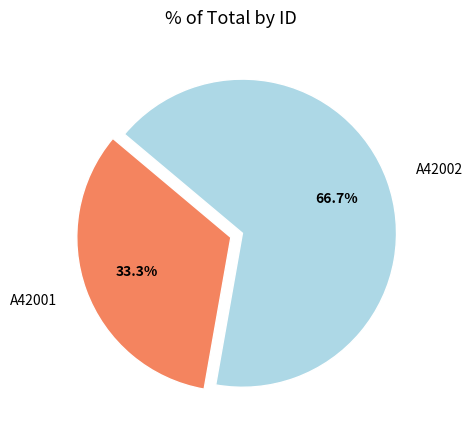

Does A42002 account for over 50% of the chart?

Yes